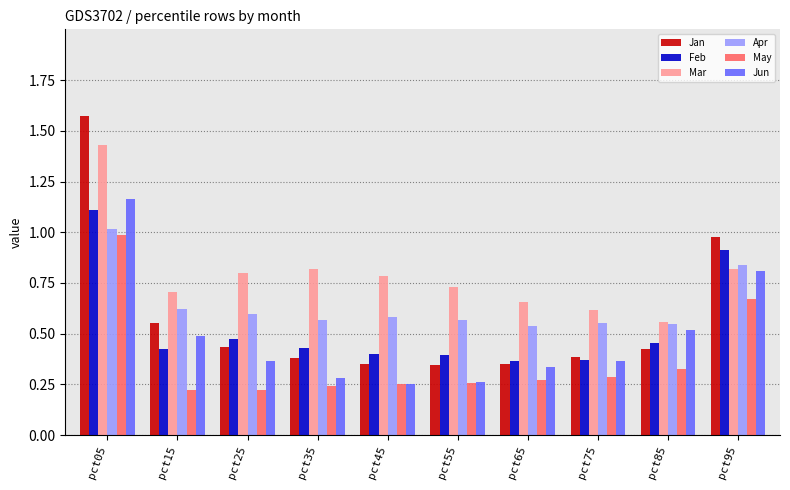

Is the value of Feb at pct85 greater than the value of Mar at pct85?

No